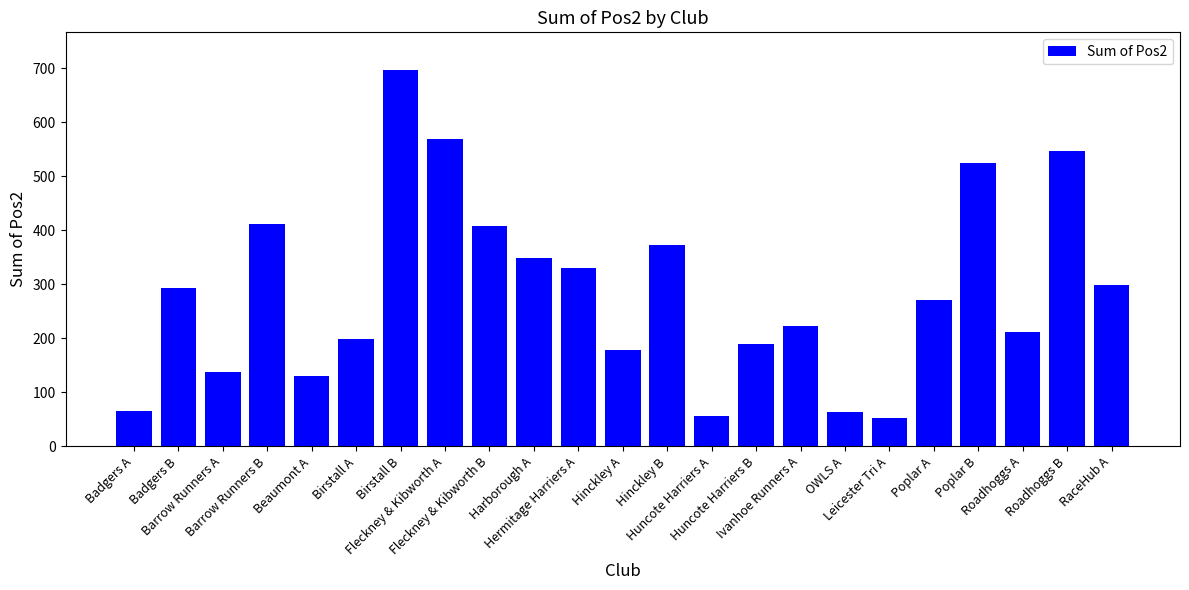

What is the difference between the values at Harborough A and Badgers A?

283